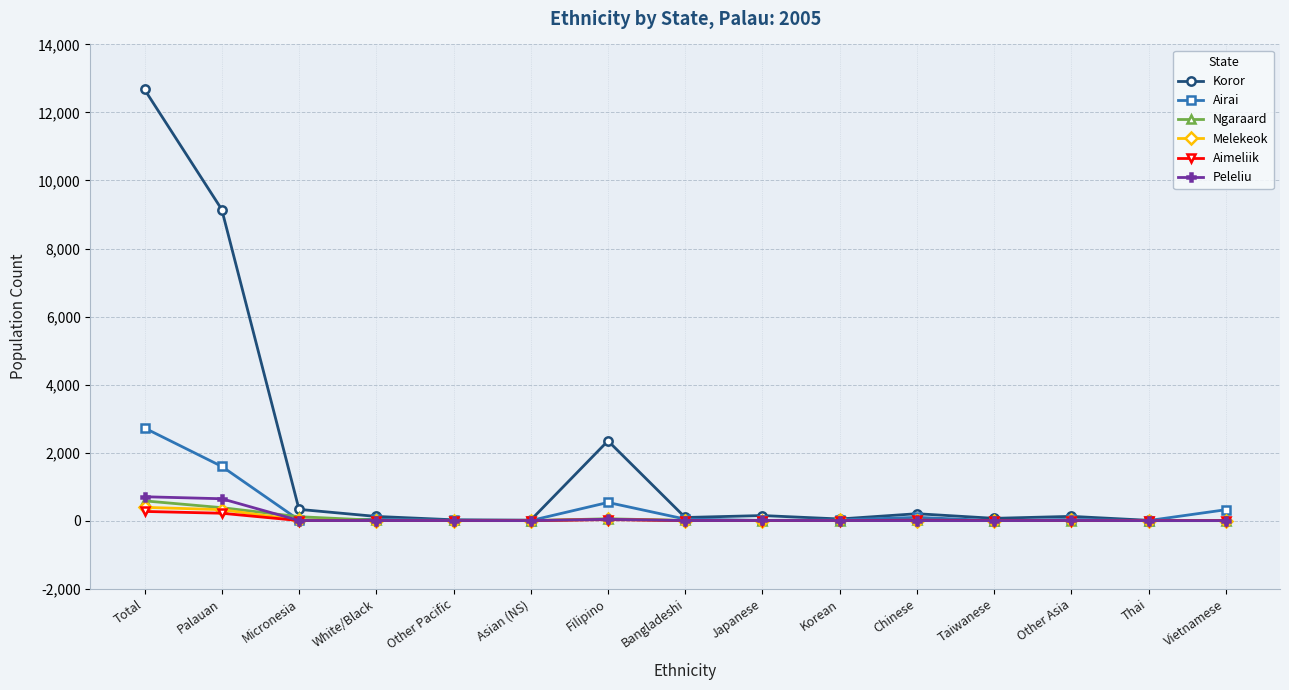

At which label does Aimeliik first exceed 2?

Total